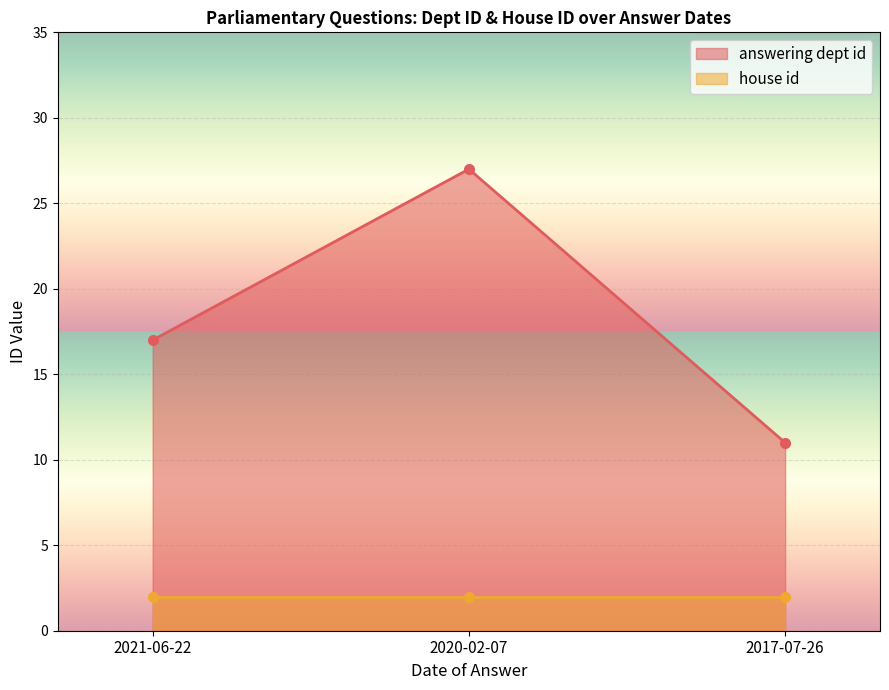

What is the change in value from 2021-06-22 to 2020-02-07?

+10